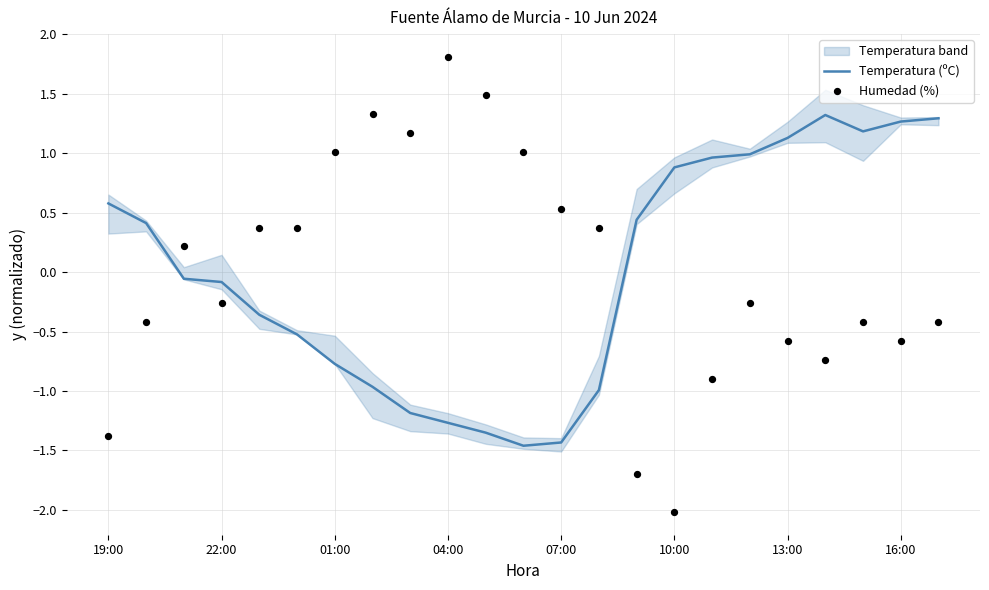

Which series contains the highest Y value?

Humedad (%)